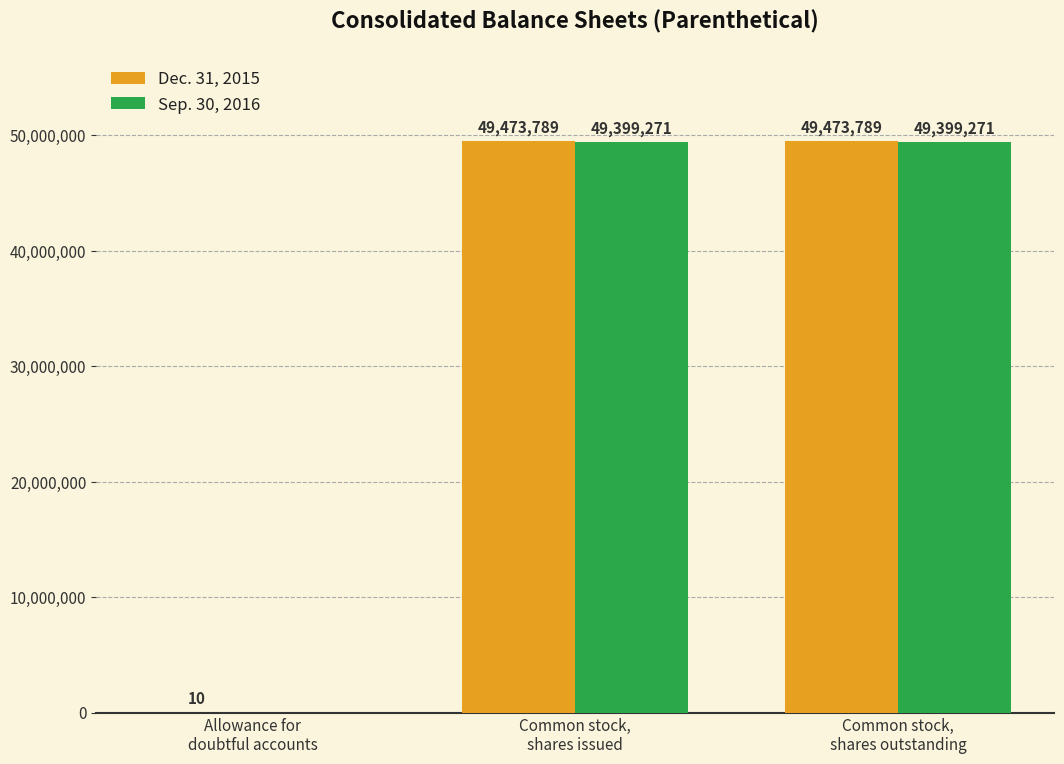

What is the total value across all series at Common stock,
shares outstanding?

98873060